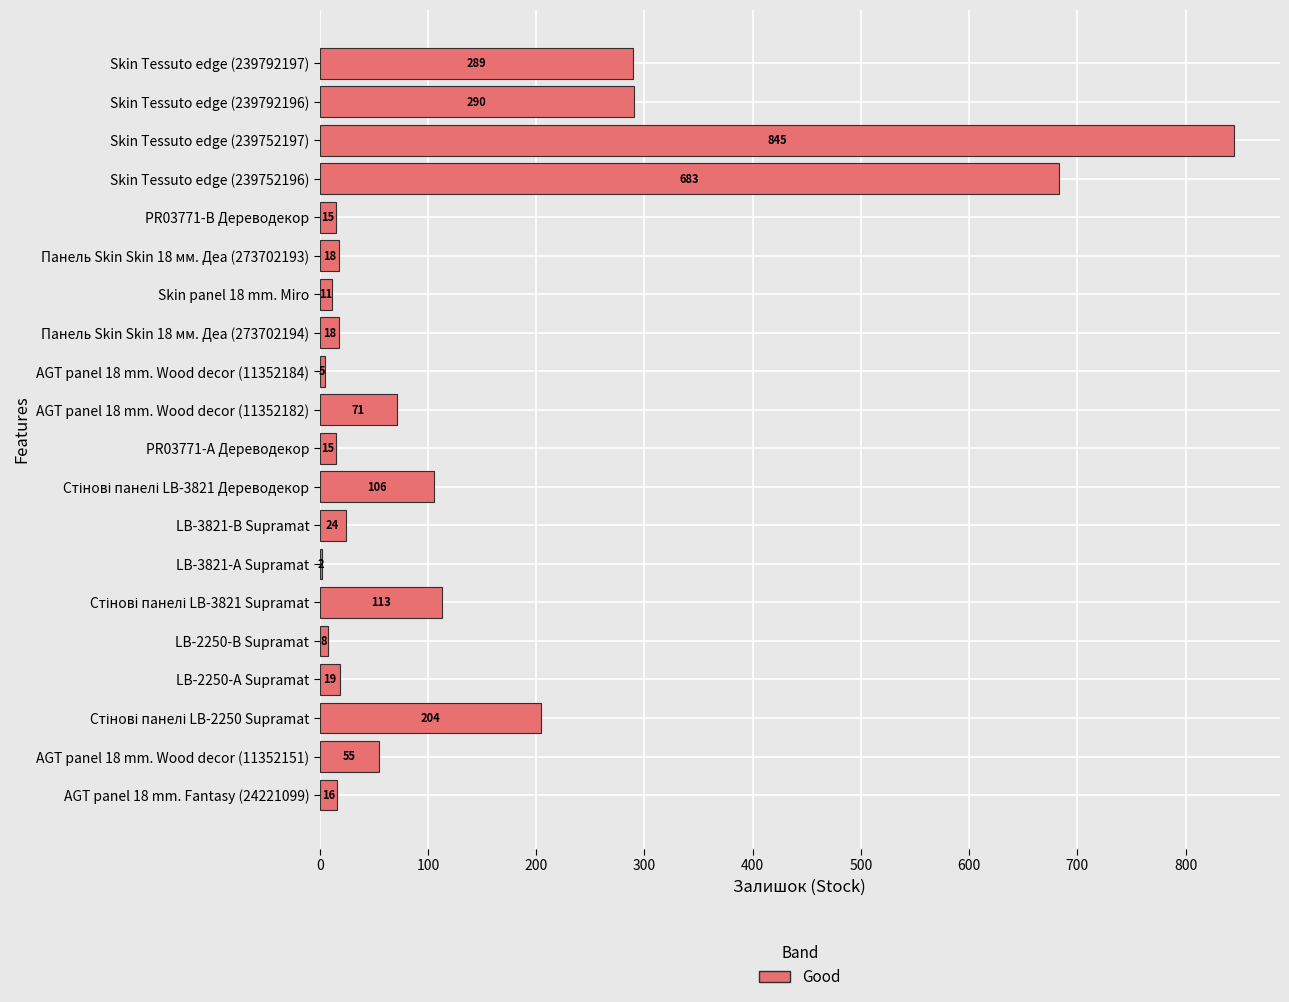

What is the sum of all values?

2807